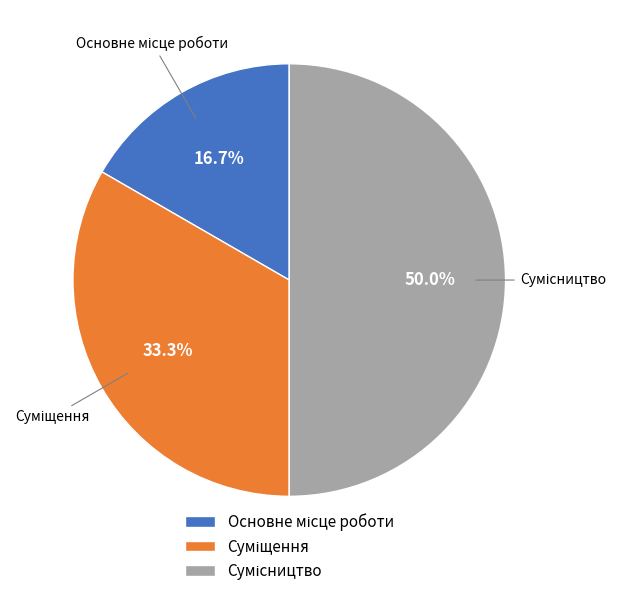

Count the number of slices in the pie.

3